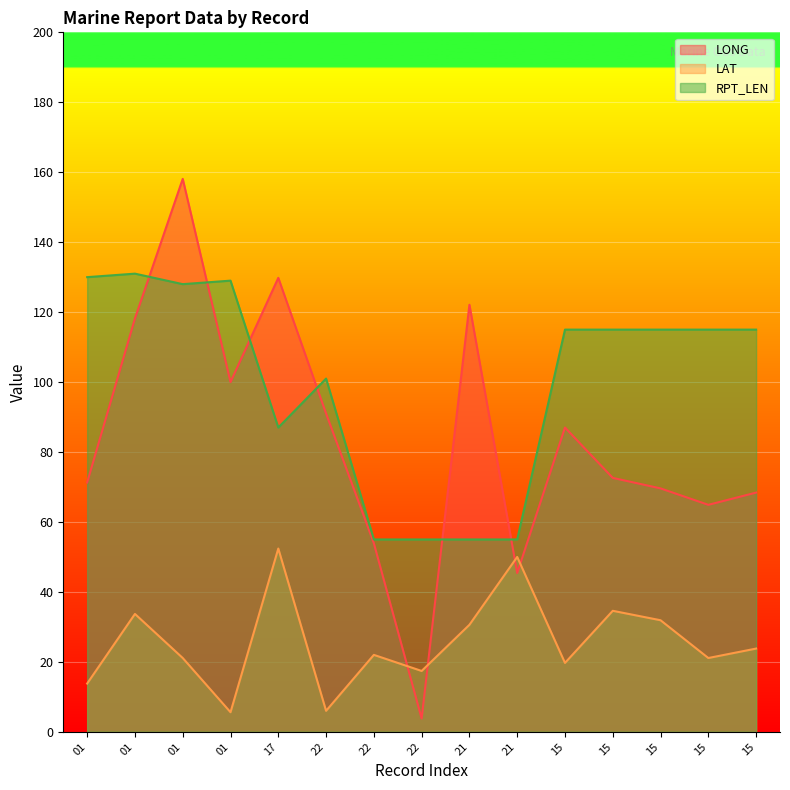

The value of LONG at 01 is 118.4. True or false?

False